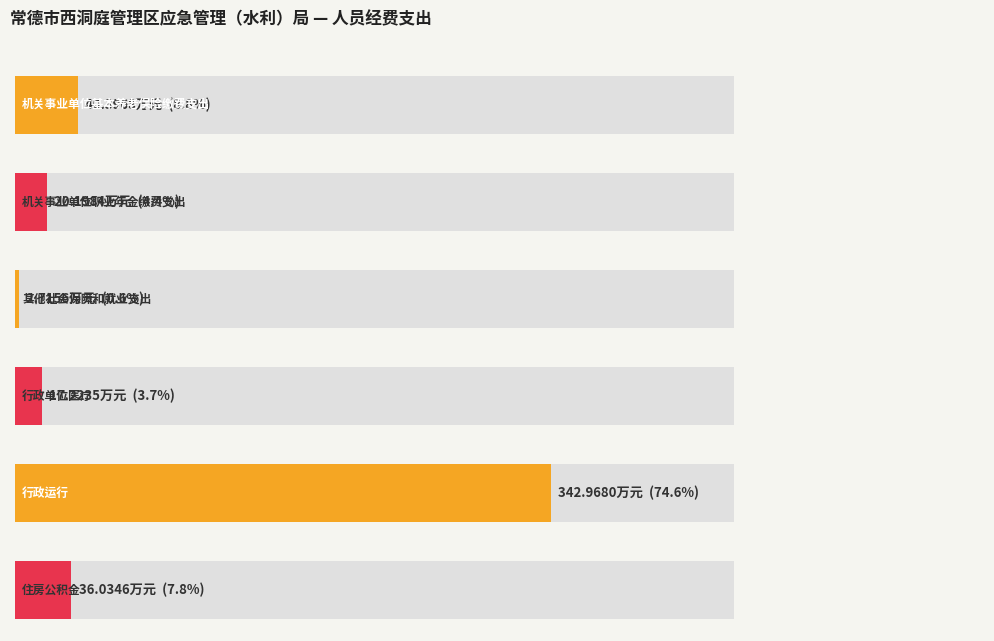

Reading right to left, what are all the values shown in this chart?

36.0	343.0	17.2	2.7	20.2	40.4